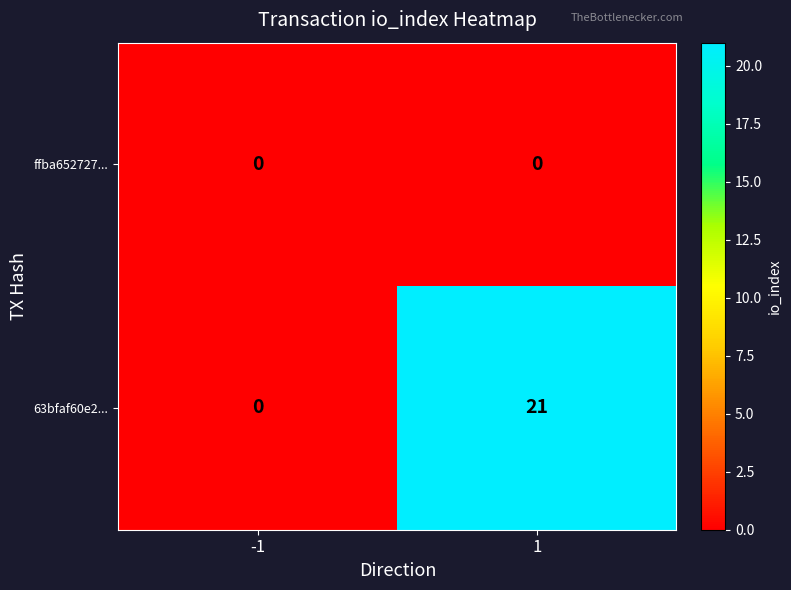

What is the maximum value for 63bfaf60e2...?

21